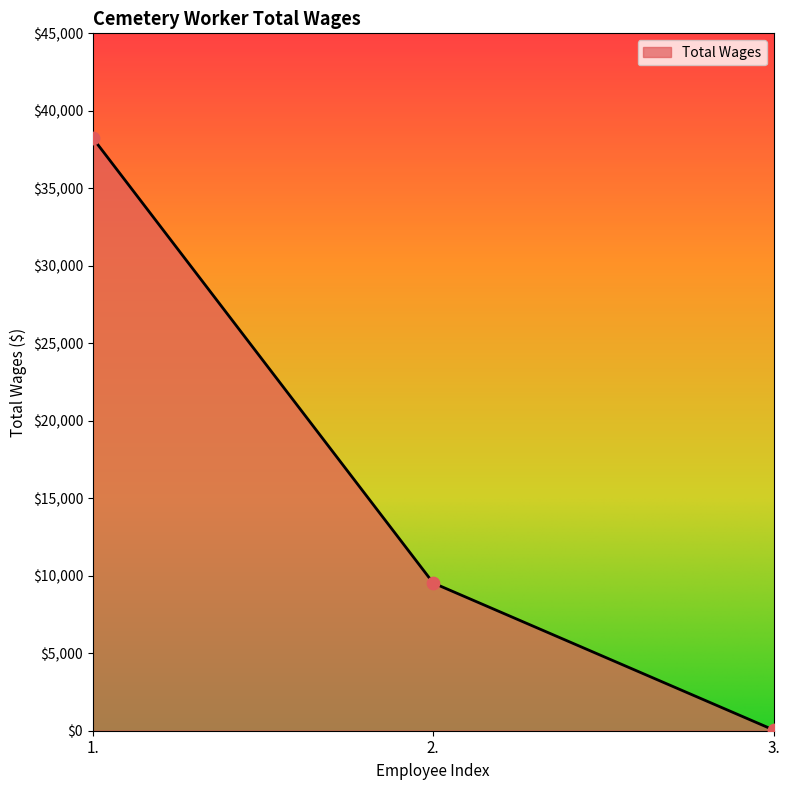

Approximately how many times larger is the value at 2. compared to 1.?

0.2